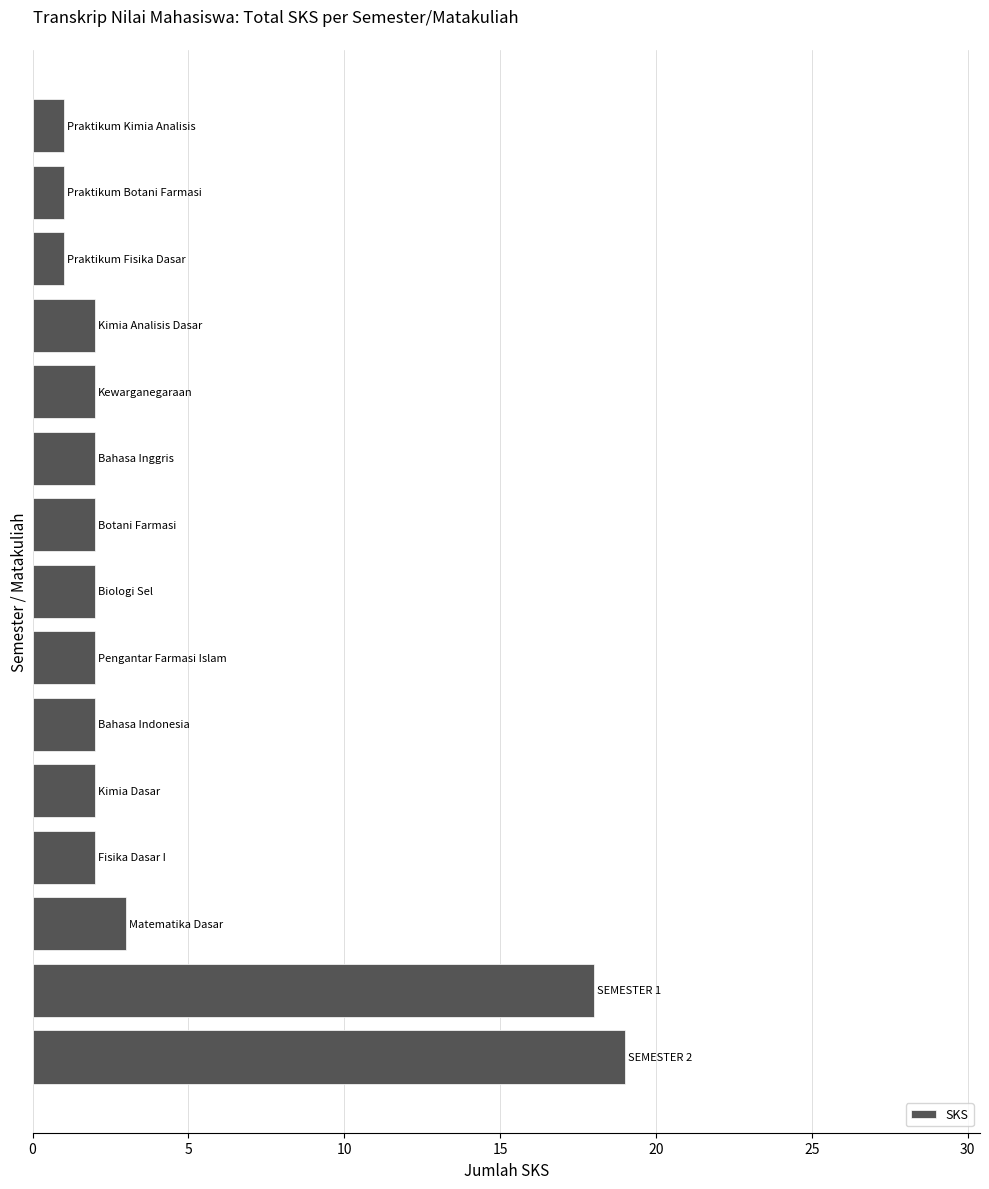

What is the difference between the maximum and second lowest values?

18